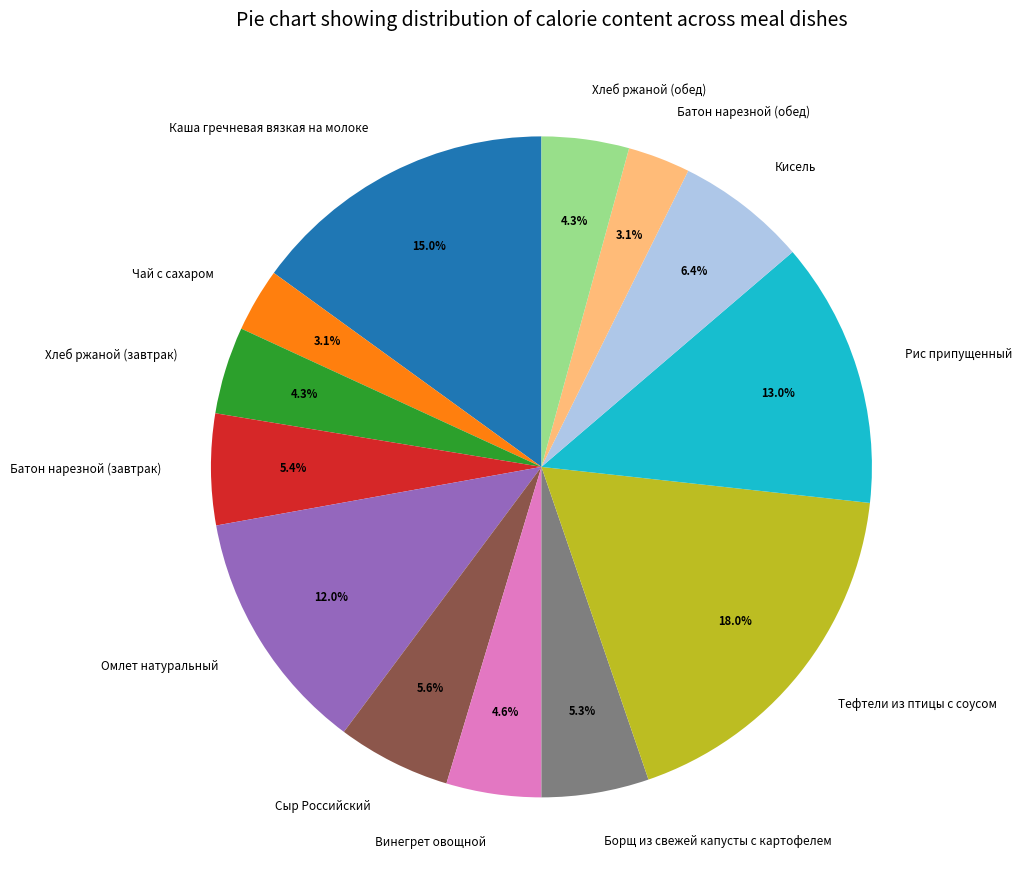

True or false: Батон нарезной (завтрак) accounts for 5% of the total.

True